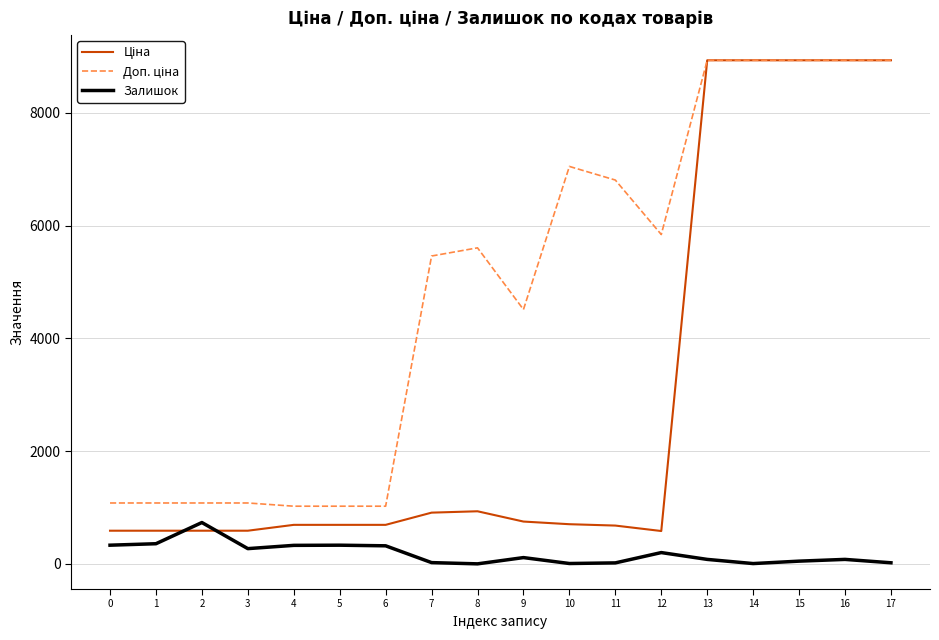

True or false: Залишок has a value of 333.0 at 0.

True